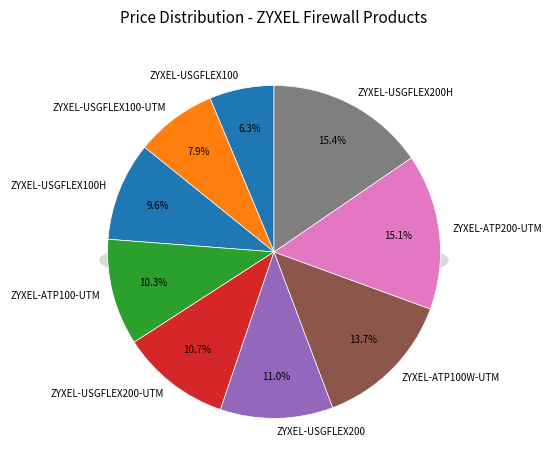

What portion of the pie excludes ZYXEL-USGFLEX200?

89.0%